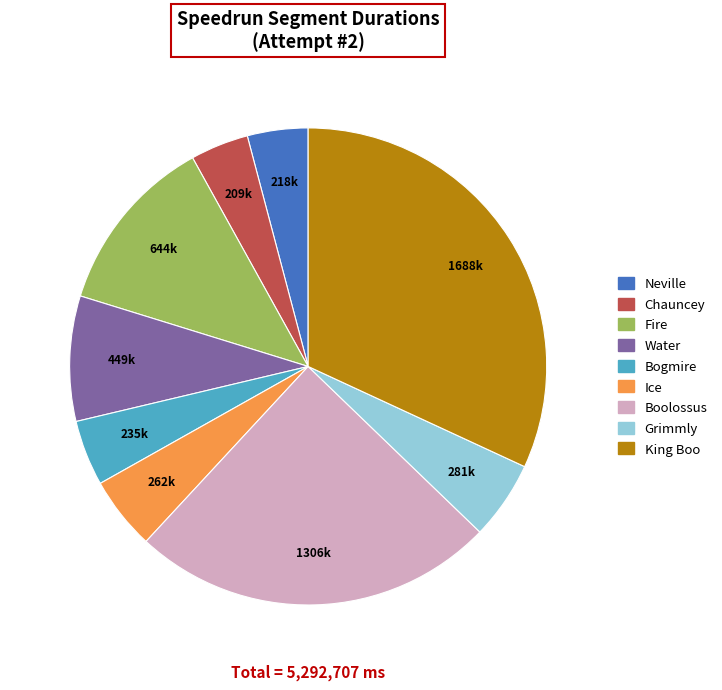

The King Boo slice represents 22% of the pie. True or false?

False